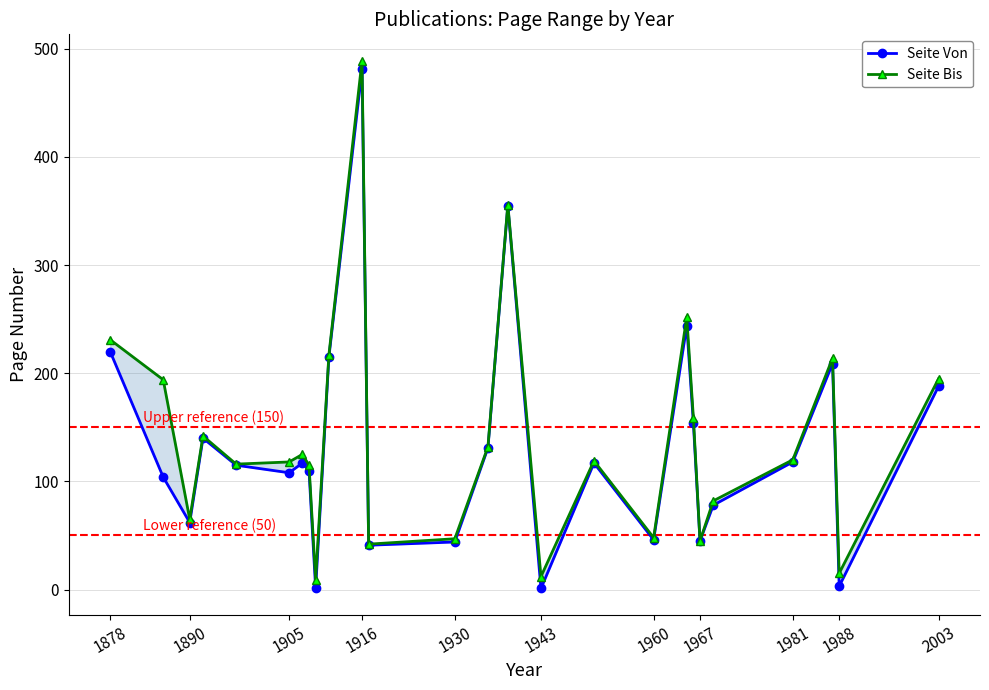

Reading right to left, extract all data points from this chart.

Seite Von: 188	3	209	118	78	45	154	244	46	117	1	355	131	44	41	481	215	1	110	117	108	115	140	62	104	220
Seite Bis: 195	15	214	120	82	45	159	252	48	119	12	356	132	47	42	489	217	9	115	125	118	116	142	65	194	231